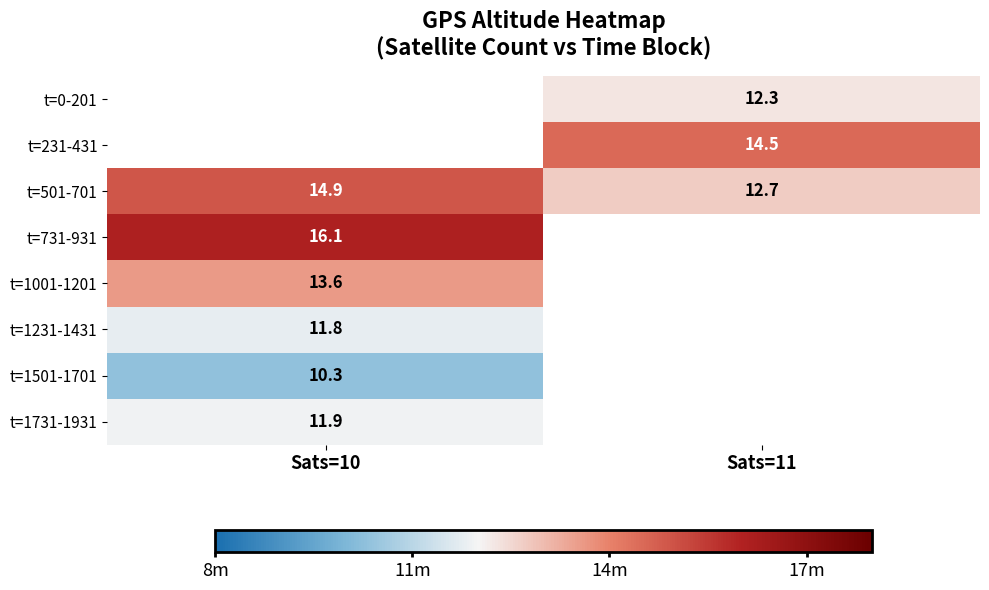

What is the average value of the t=501-701 series?

13.8